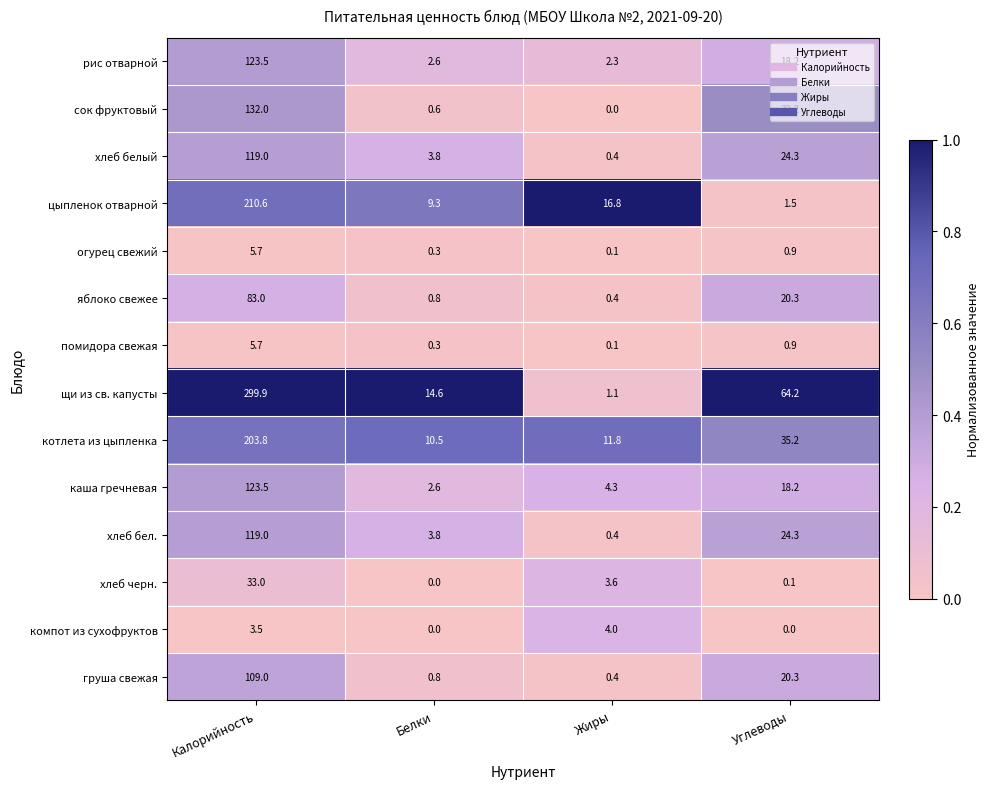

List the labels in order of помидора свежая value, largest first.

Калорийность, Углеводы, Белки, Жиры